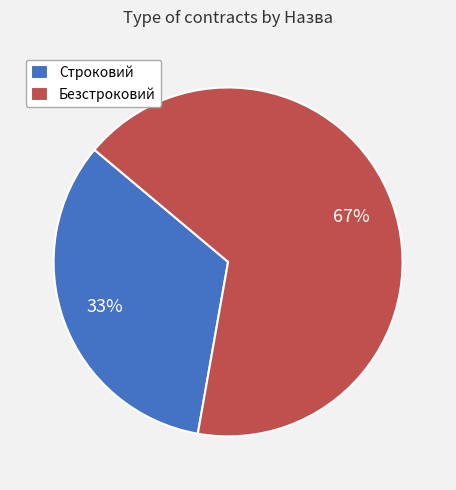

Rank the categories by value from lowest to highest.

Строковий, Безстроковий